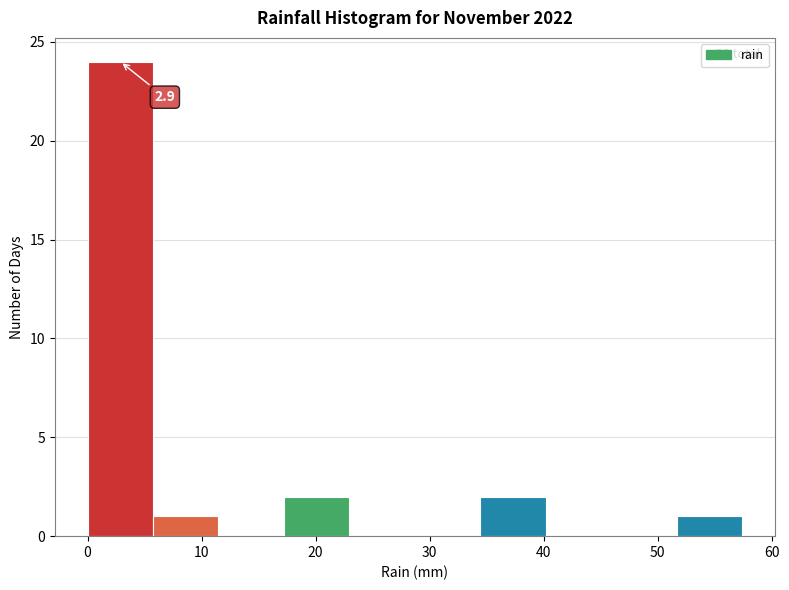

Over which range of the x-axis is the bar tallest?

0 to 6